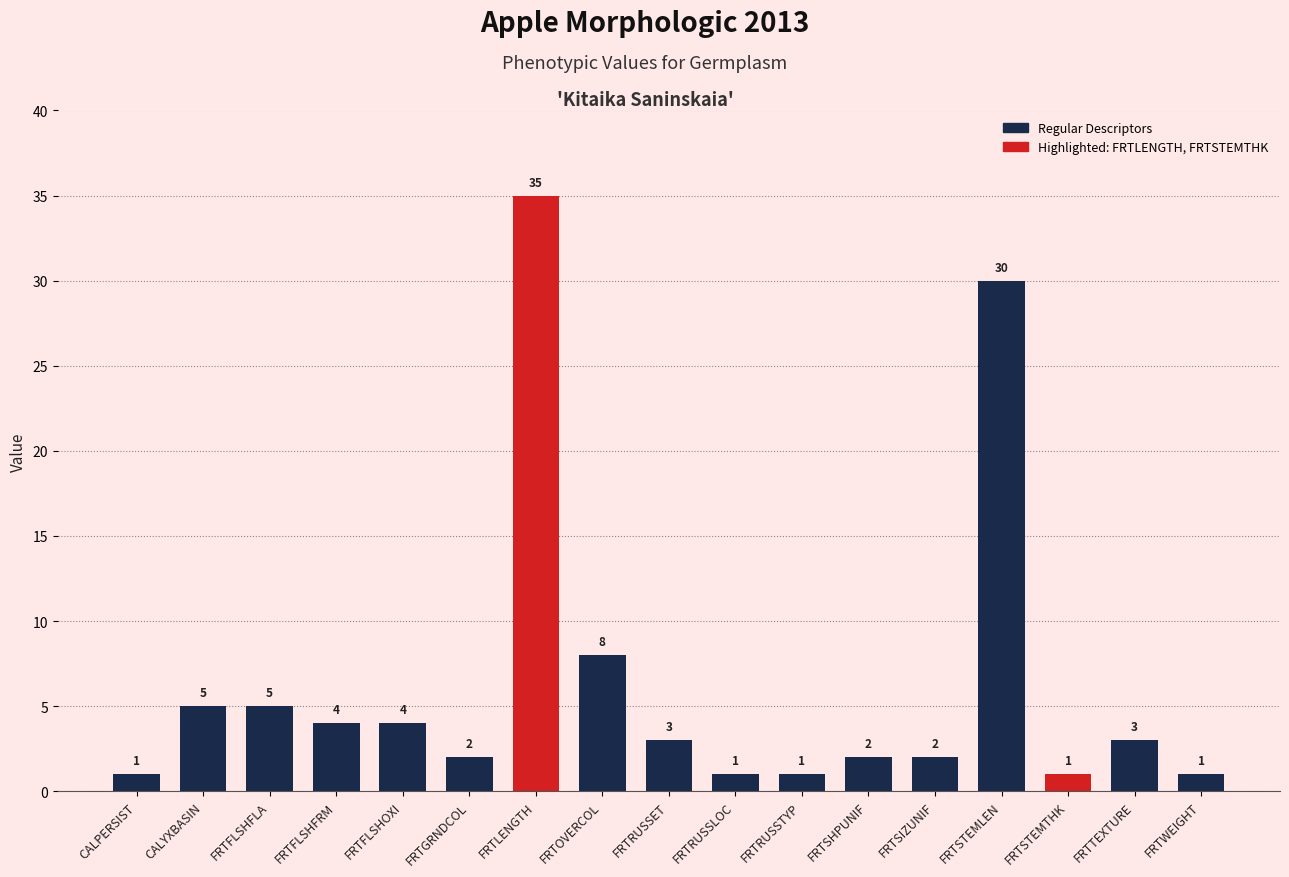

True or false: the data shows 1 at FRTSTEMTHK.

True